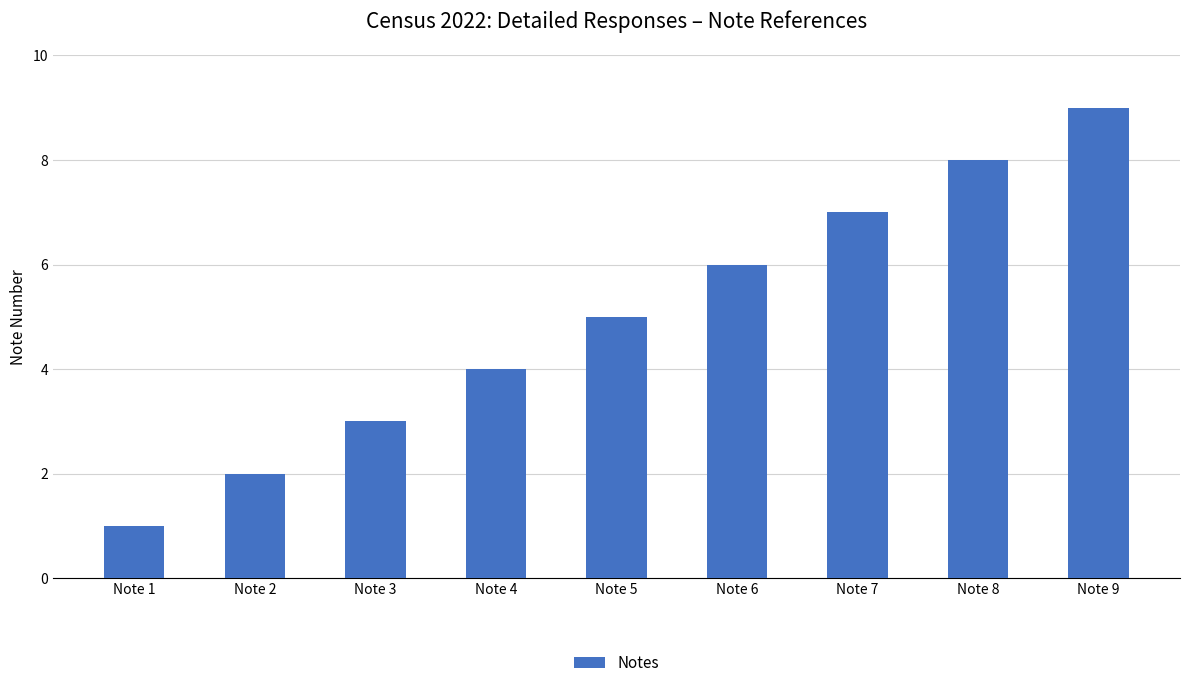

The chart shows a value of 9 at Note 9. True or false?

True